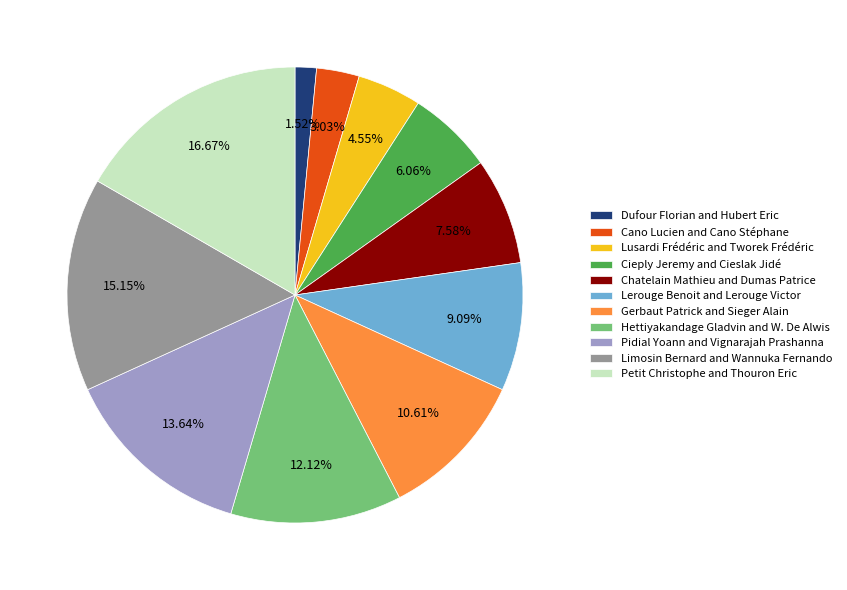

Is there a majority slice in this chart?

No